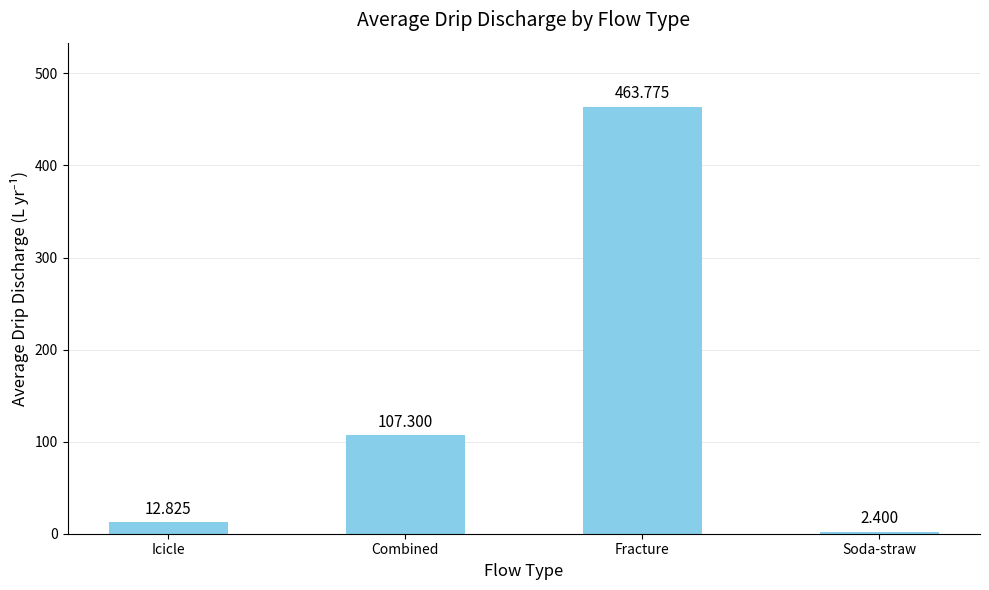

How many bars are there in total?

4